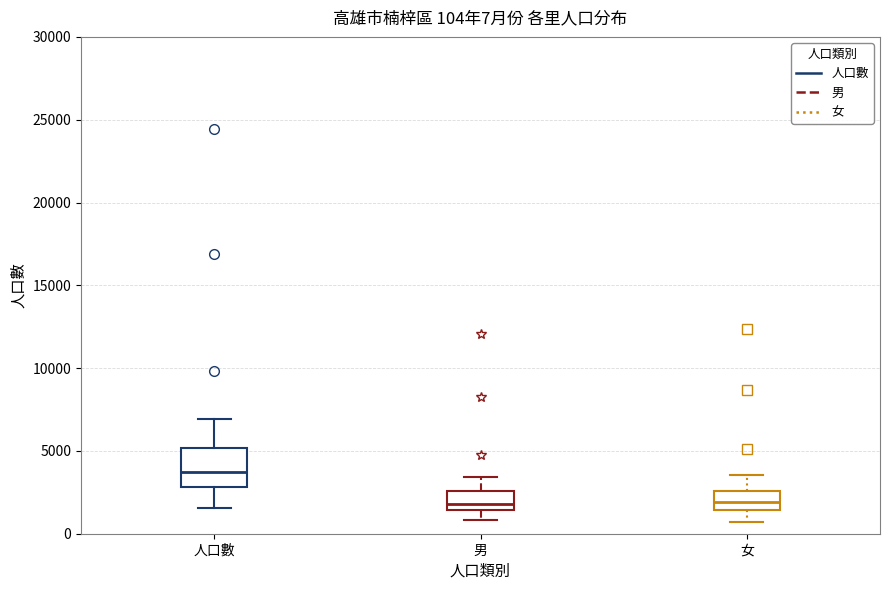

Comparing the boxes themselves (not the whiskers), which one is the tallest?

人口數